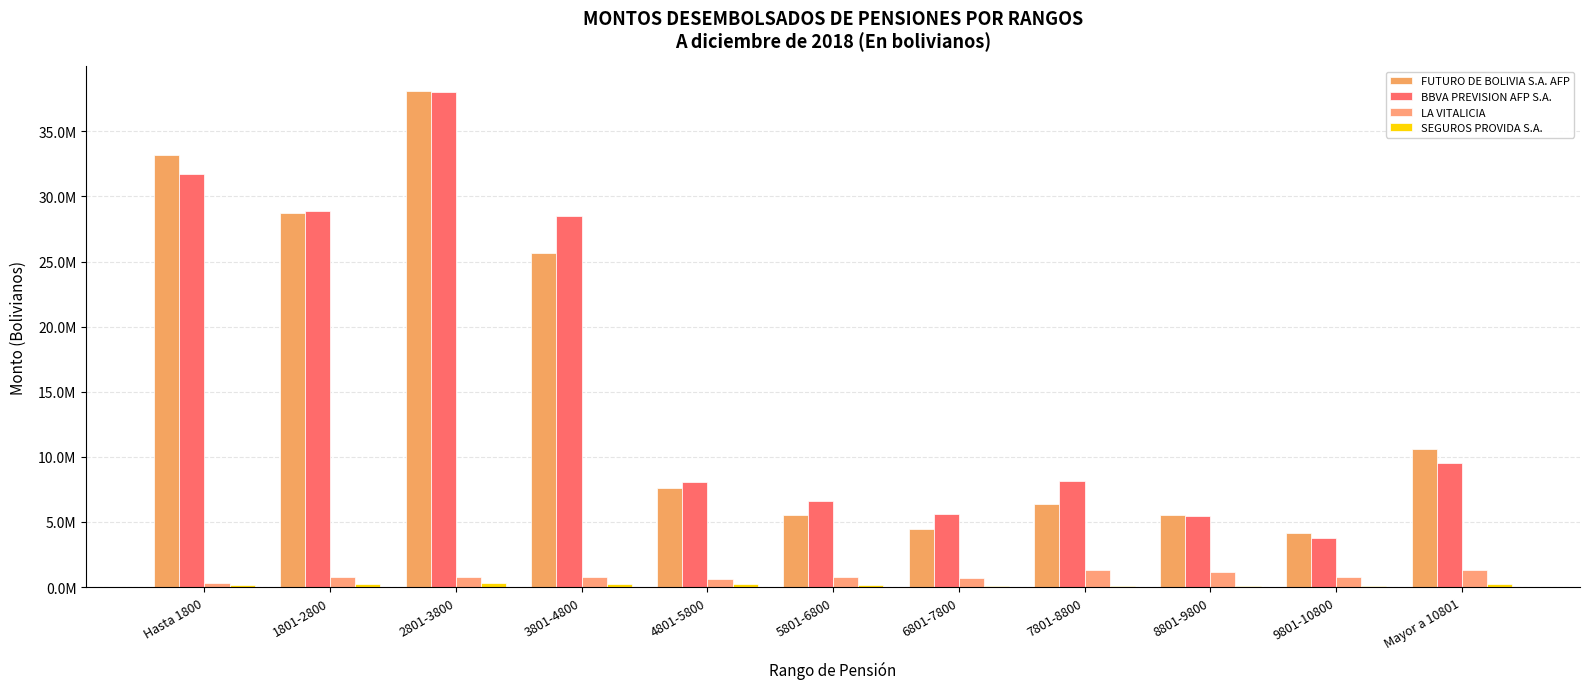

At 6801-7800, list the series in order from smallest to largest.

SEGUROS PROVIDA S.A., LA VITALICIA, FUTURO DE BOLIVIA S.A. AFP, BBVA PREVISION AFP S.A.